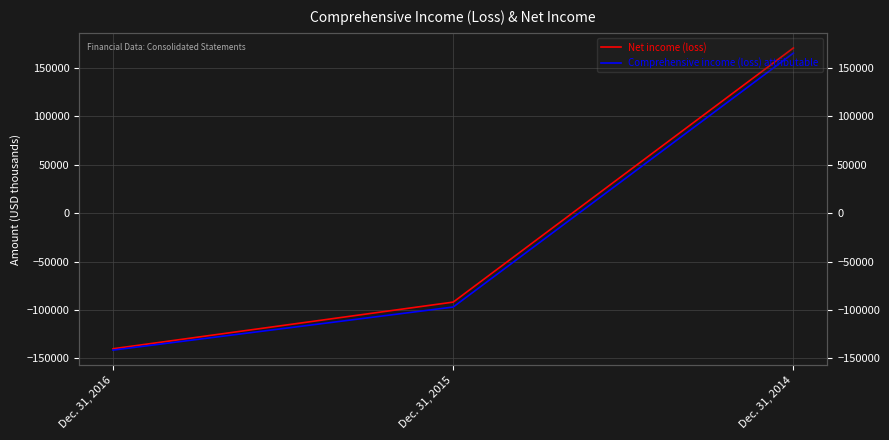

What is the difference between the maximum and minimum values in the Comprehensive income (loss) attributable series?

306829